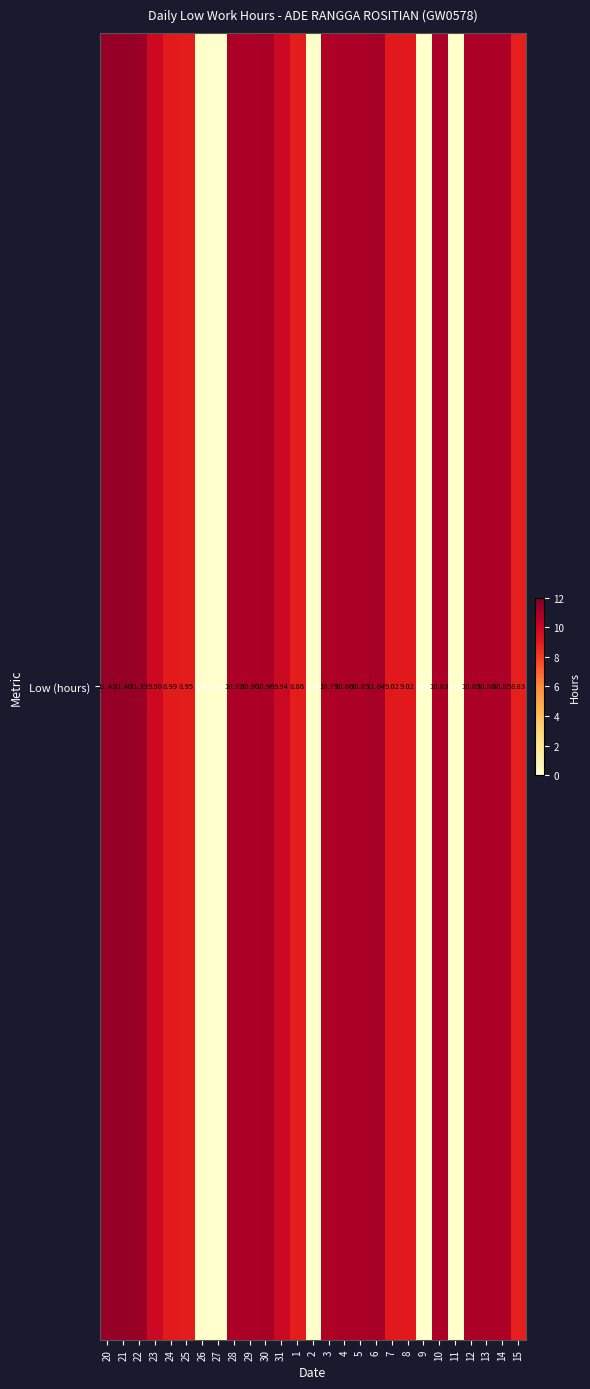

List the labels in order of value, largest first.

20, 21, 22, 6, 30, 28, 29, 12, 13, 4, 5, 14, 10, 3, 31, 23, 7, 8, 24, 25, 1, 15, 26, 27, 2, 9, 11